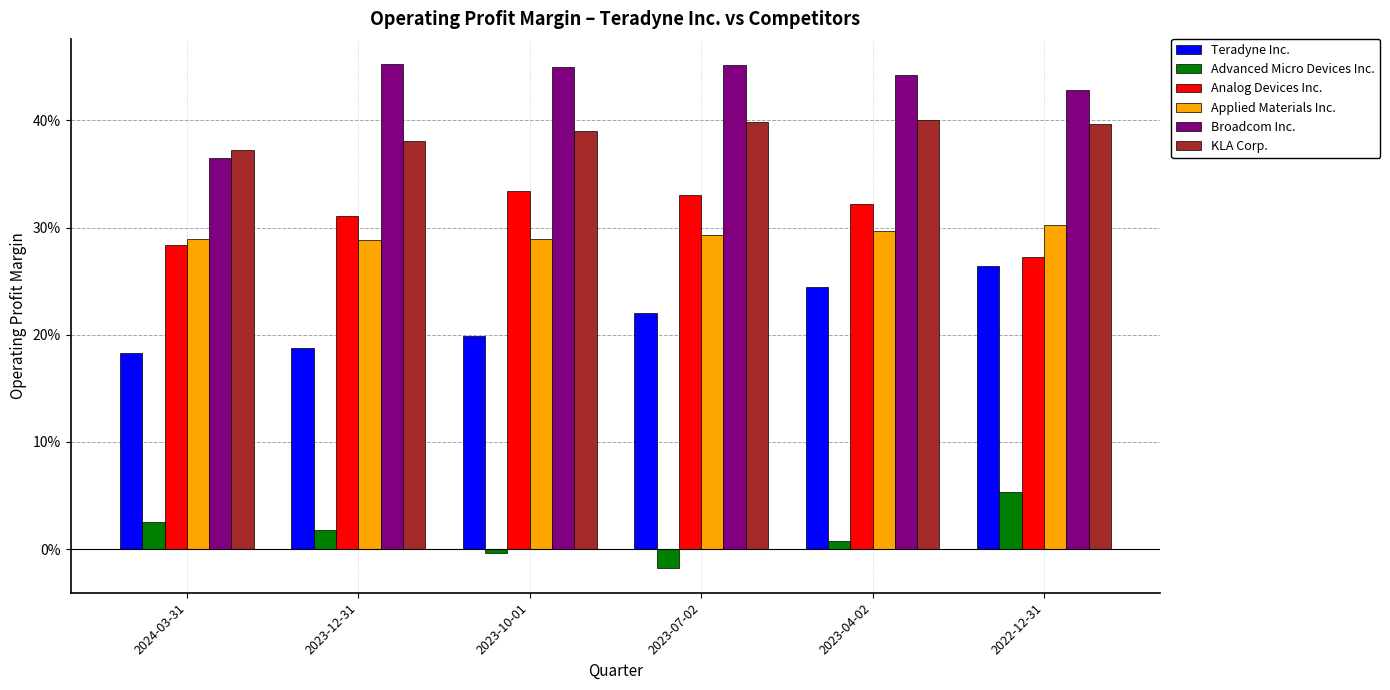

At which label does Teradyne Inc. reach its peak?

2022-12-31